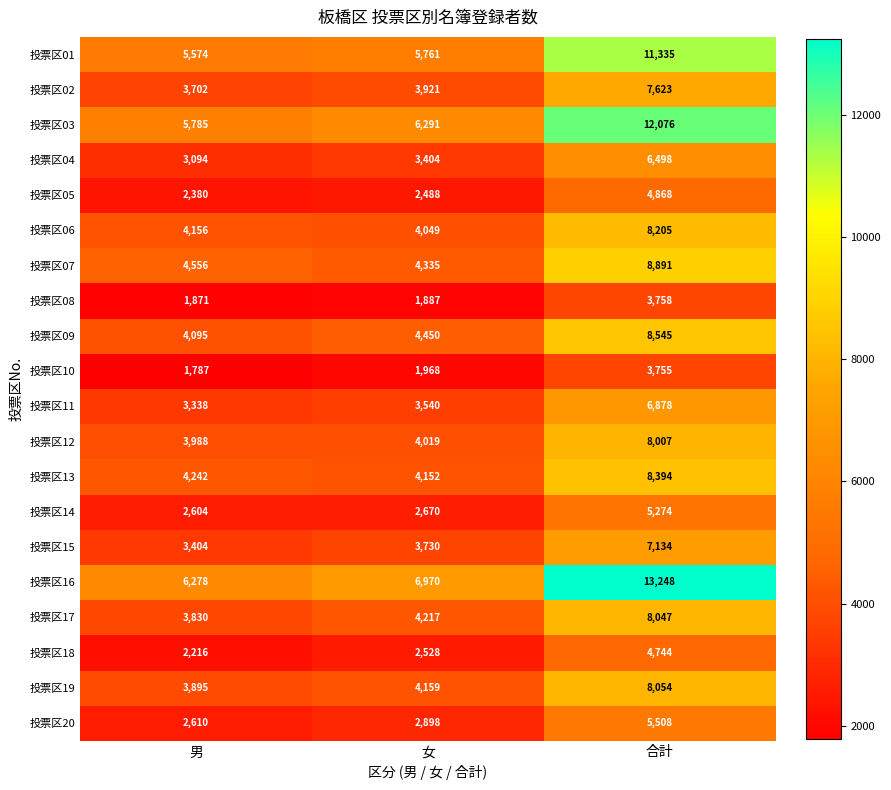

Is it true that 投票区14 equals 5274 at 合計?

True